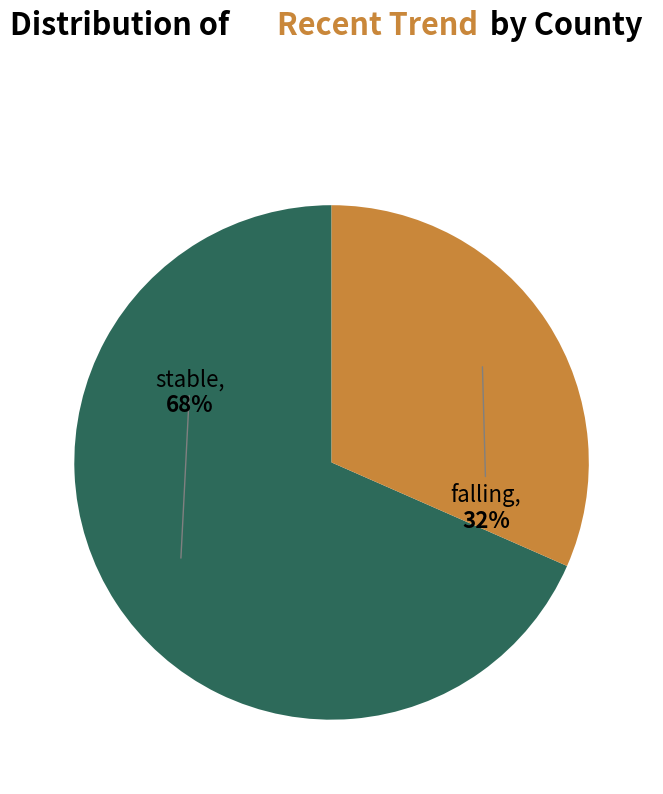

Is there a majority slice in this chart?

Yes